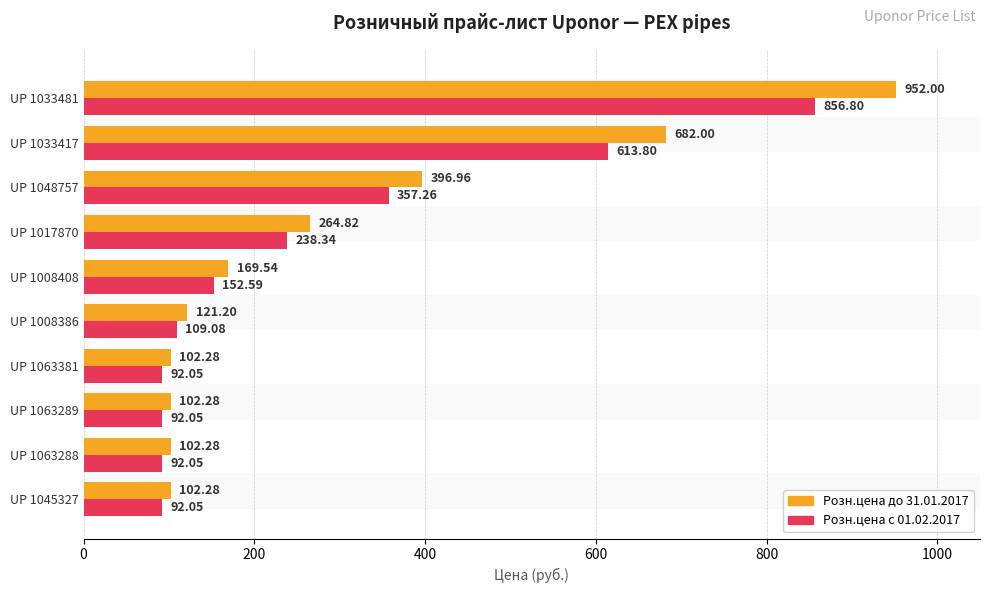

Which series has the largest total across all categories?

Розн.цена до 31.01.2017